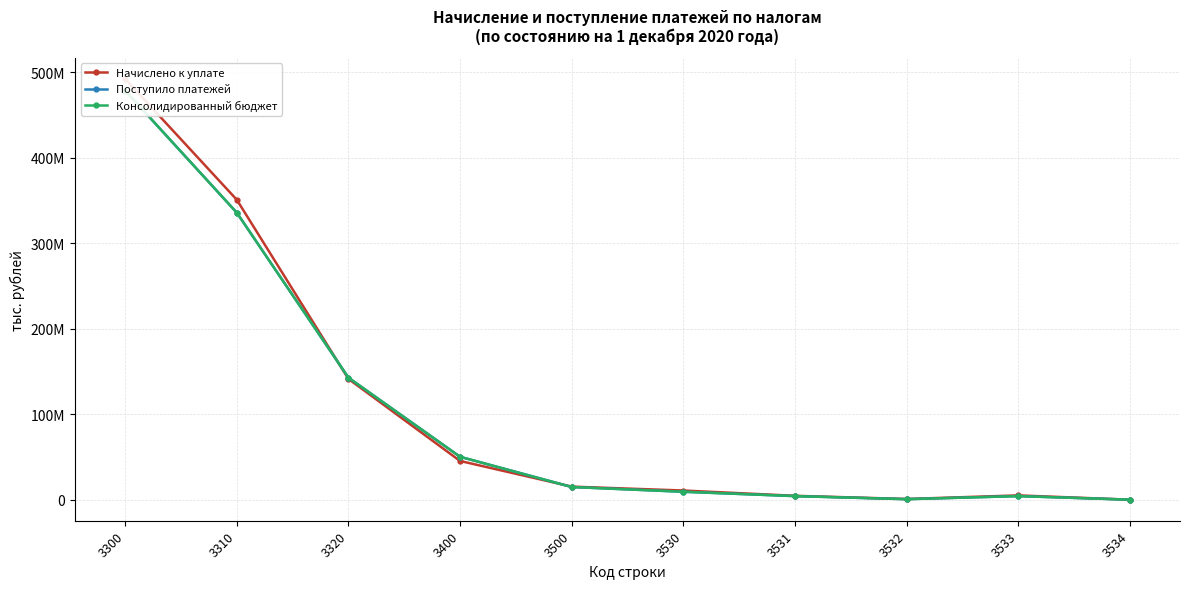

At how many categories does at least one series exceed 132375842?

3